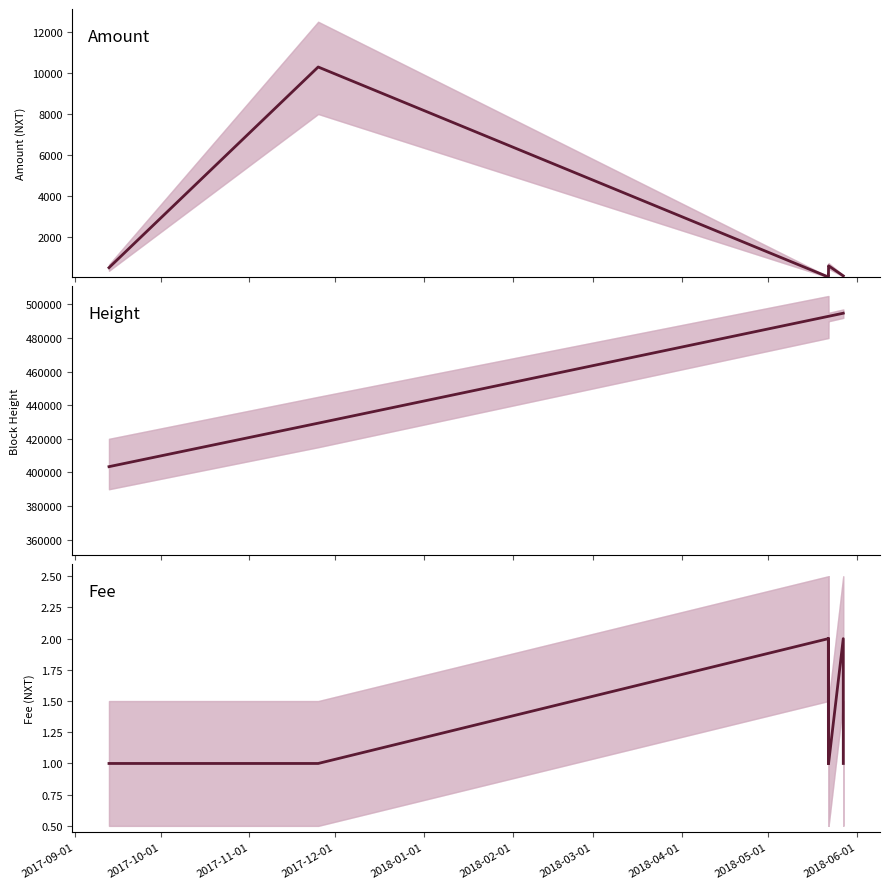

What is the value of the Height point at the 2nd from the left?

429320.0